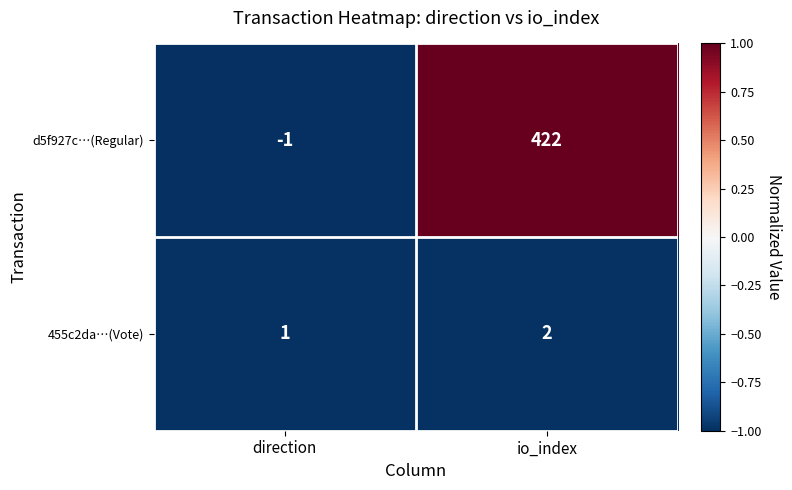

Which category has the highest value in the 455c2da…(Vote) series?

io_index